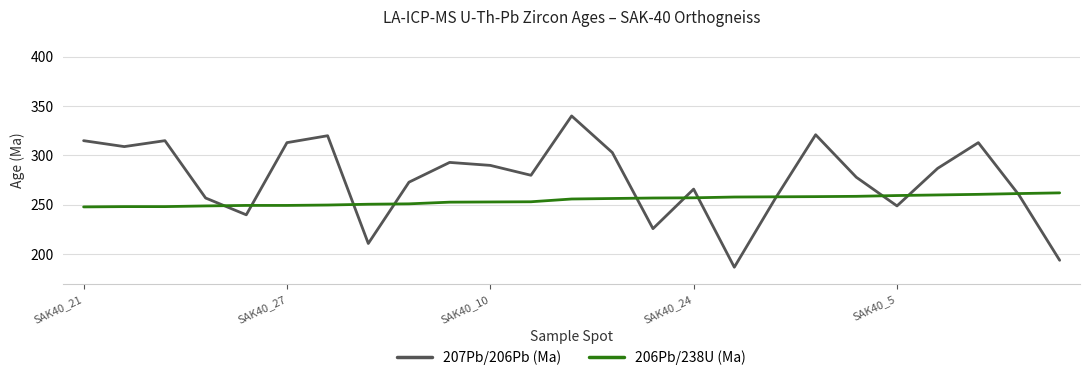

List the series in order of their peak value, highest first.

207Pb/206Pb (Ma), 206Pb/238U (Ma)